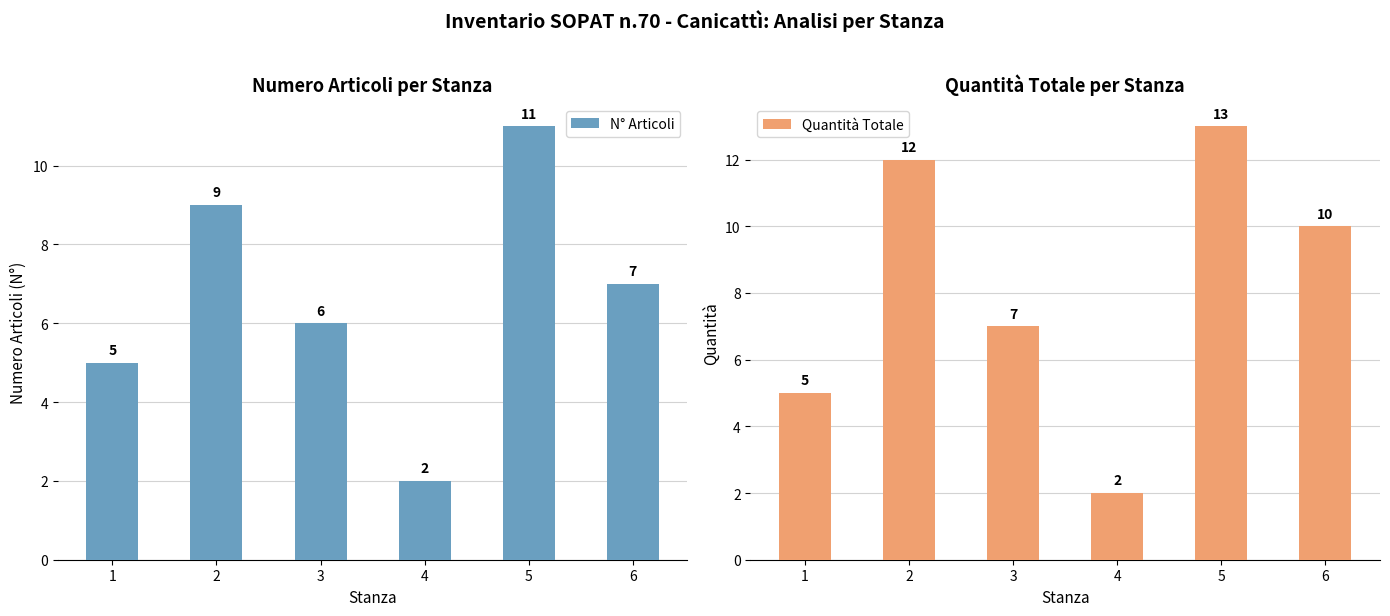

At how many categories does at least one series exceed 3?

5